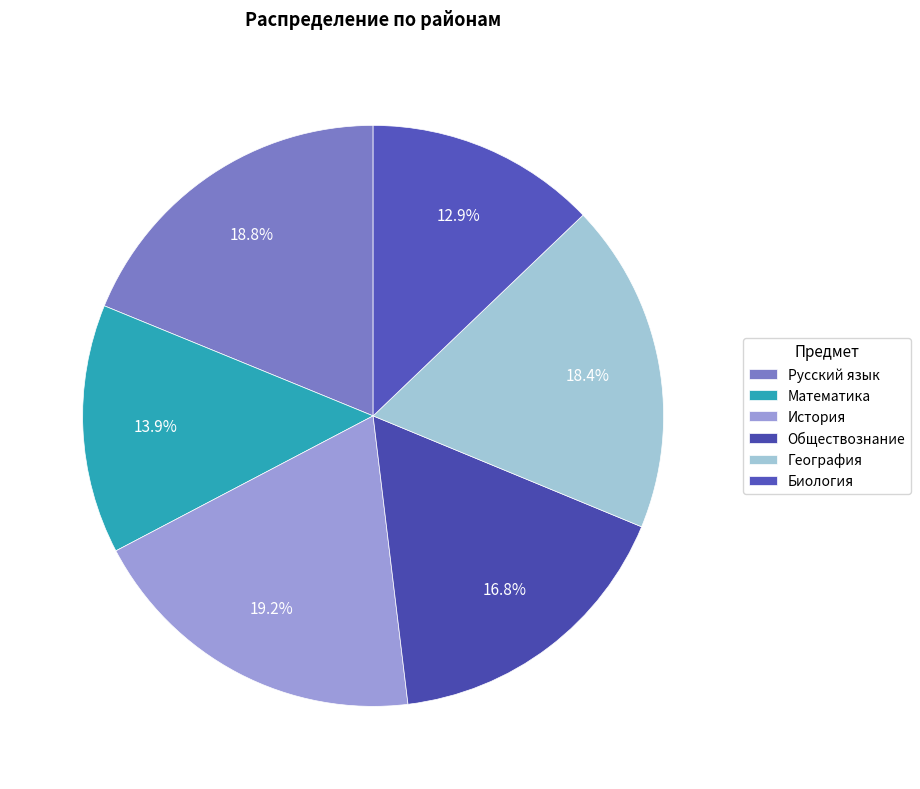

Rank the categories by value from highest to lowest.

История, Русский язык, География, Обществознание, Математика, Биология